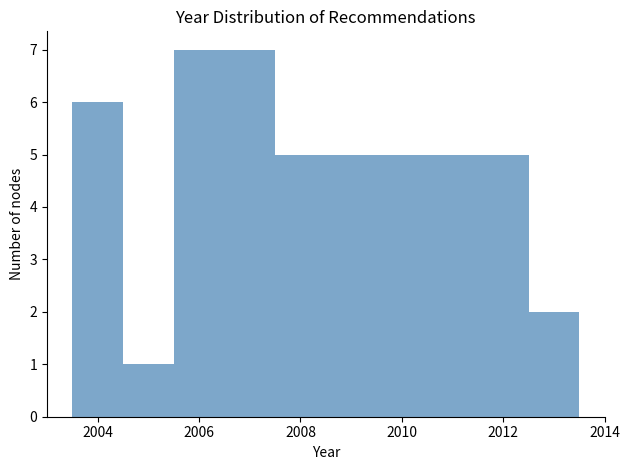

How tall is the bar that spans 2004.5 to 2005.5 on the x-axis? Neither the bar edges nor the heights are printed on the chart, so give them approximately, as read against the axes.

1